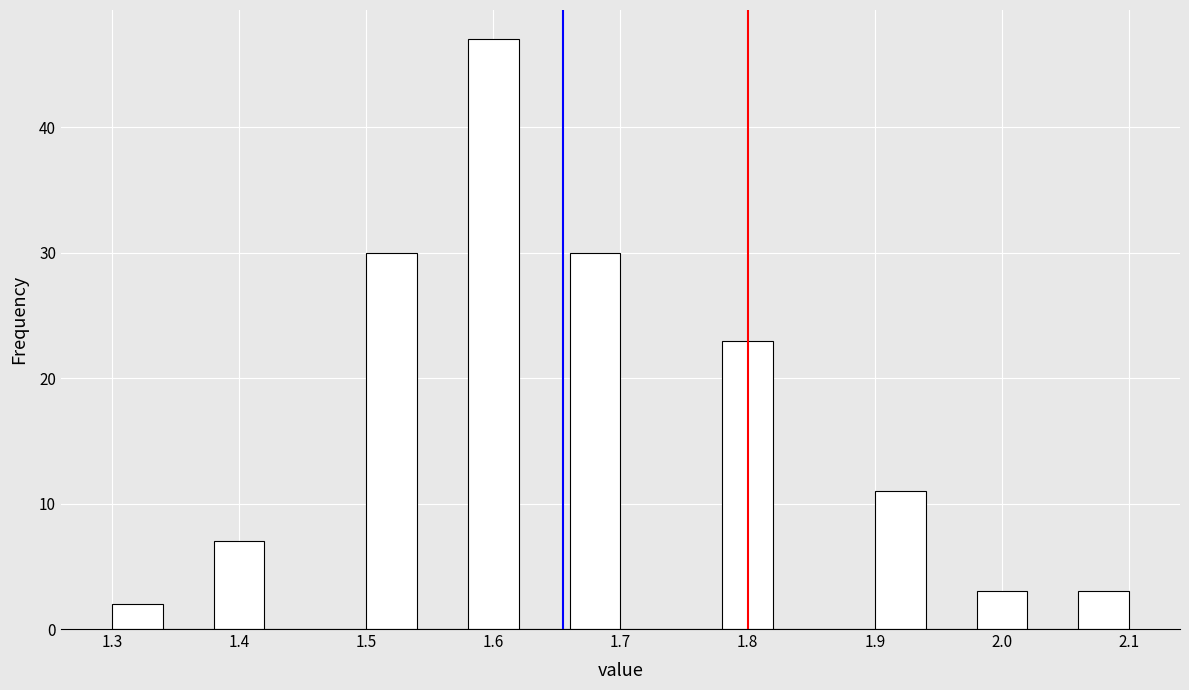

Over which range of the x-axis is the bar tallest?

1.58 to 1.62